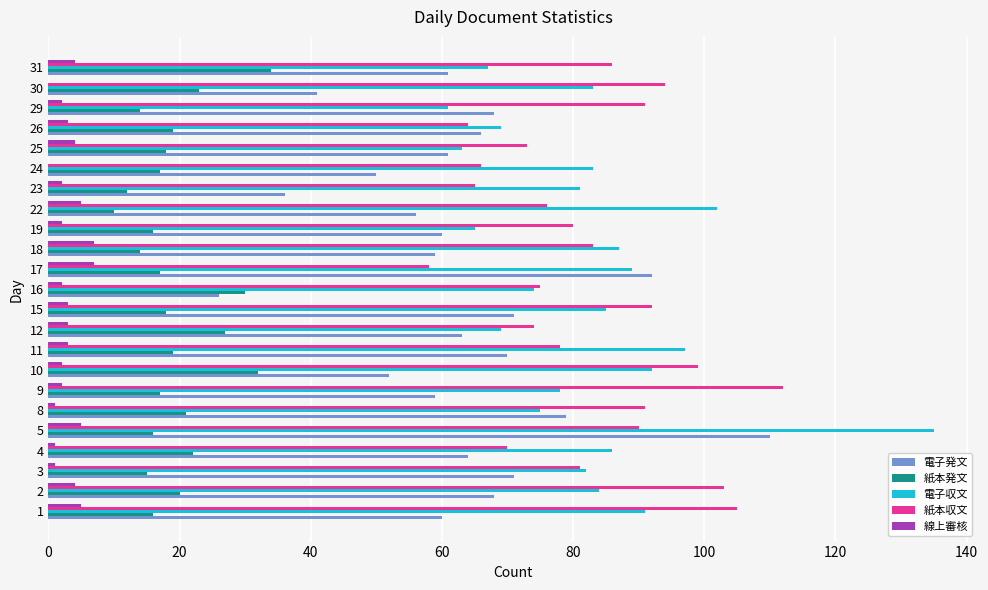

Which series changed the most between 4 and 5?

電子収文